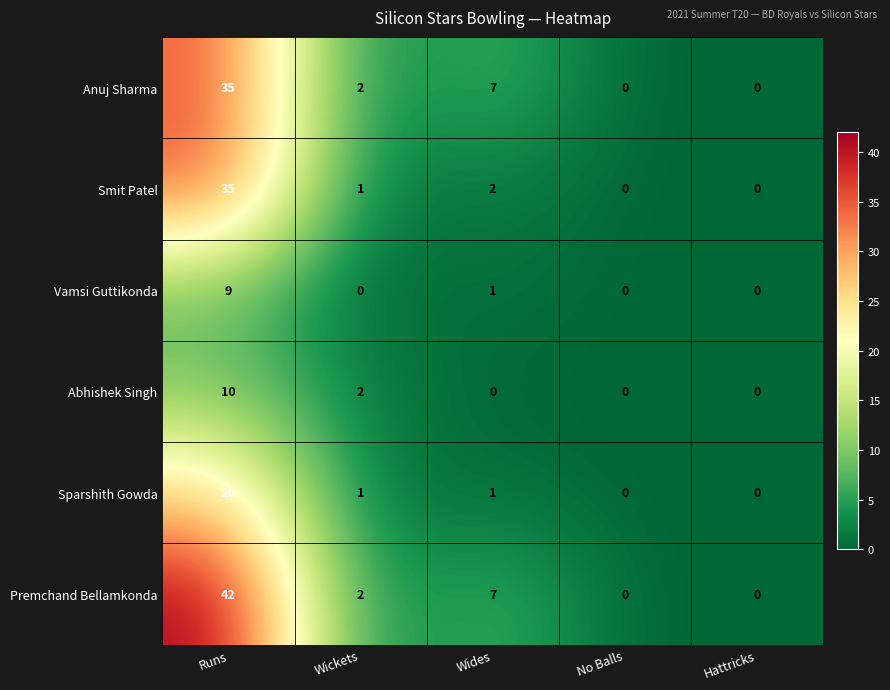

The value of Premchand Bellamkonda at Wides is 3. True or false?

False